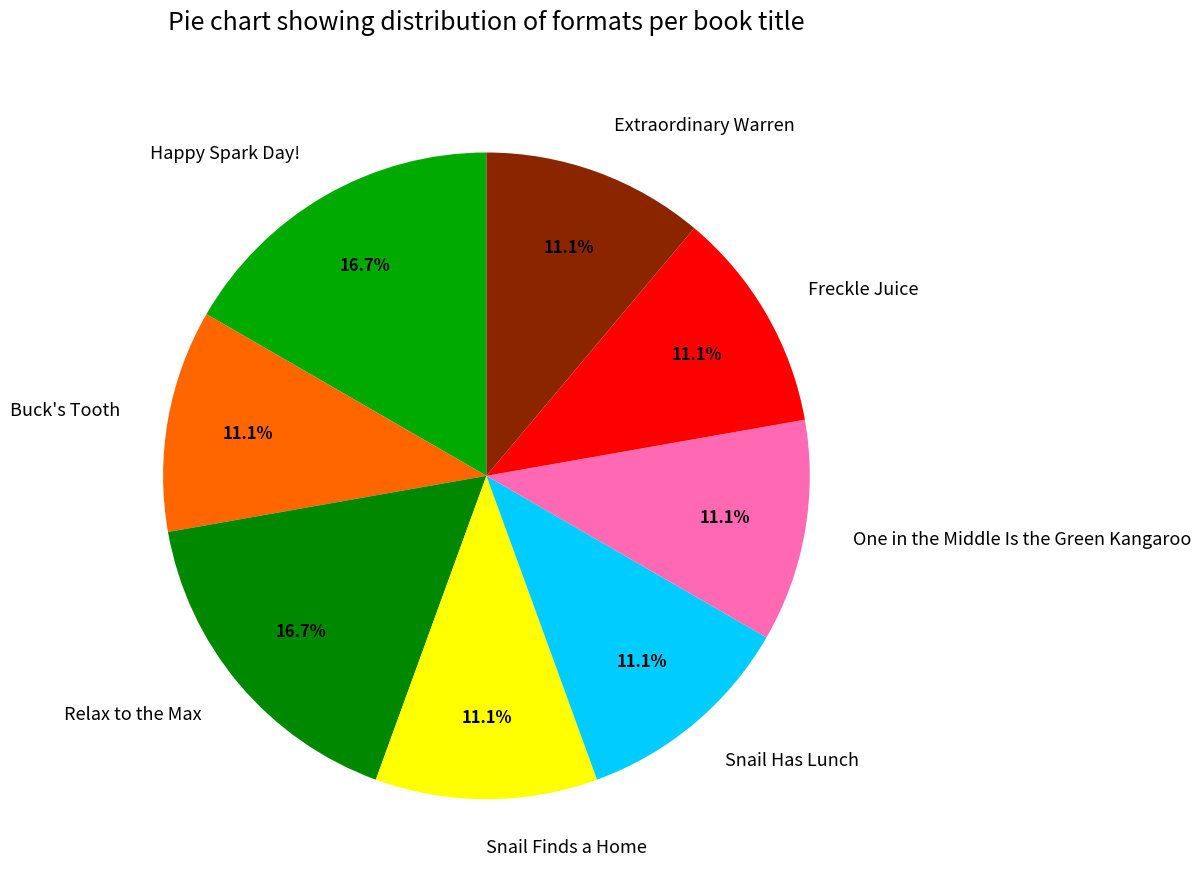

Does Snail Finds a Home represent more than half of the total?

No